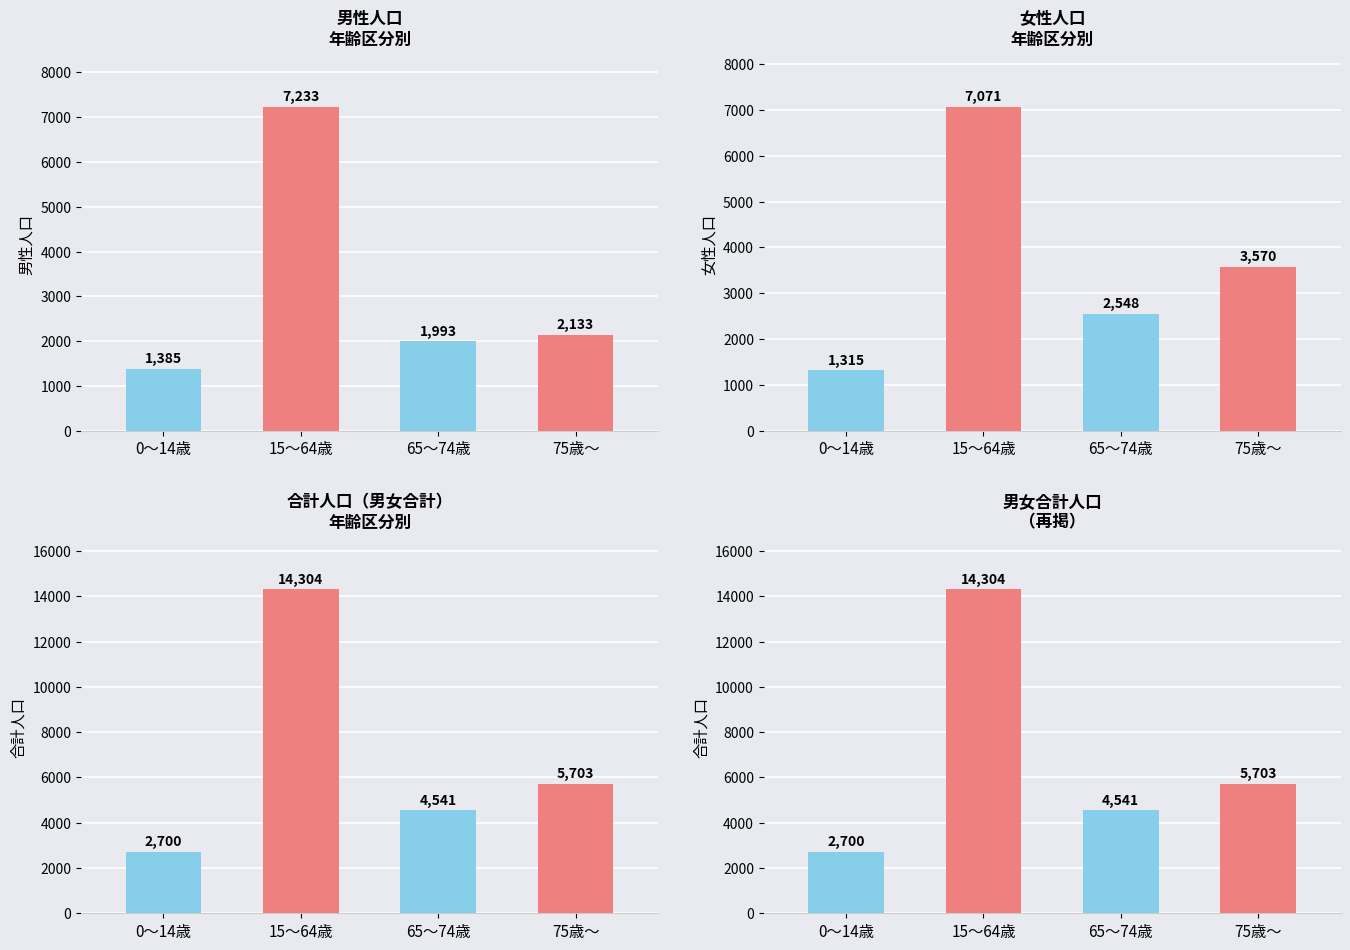

Reading left to right, extract all data points from this chart.

男性: 0～14歳=1385	15～64歳=7233	65～74歳=1993	75歳～=2133
女性: 0～14歳=1315	15～64歳=7071	65～74歳=2548	75歳～=3570
合計: 0～14歳=2700	15～64歳=14304	65～74歳=4541	75歳～=5703